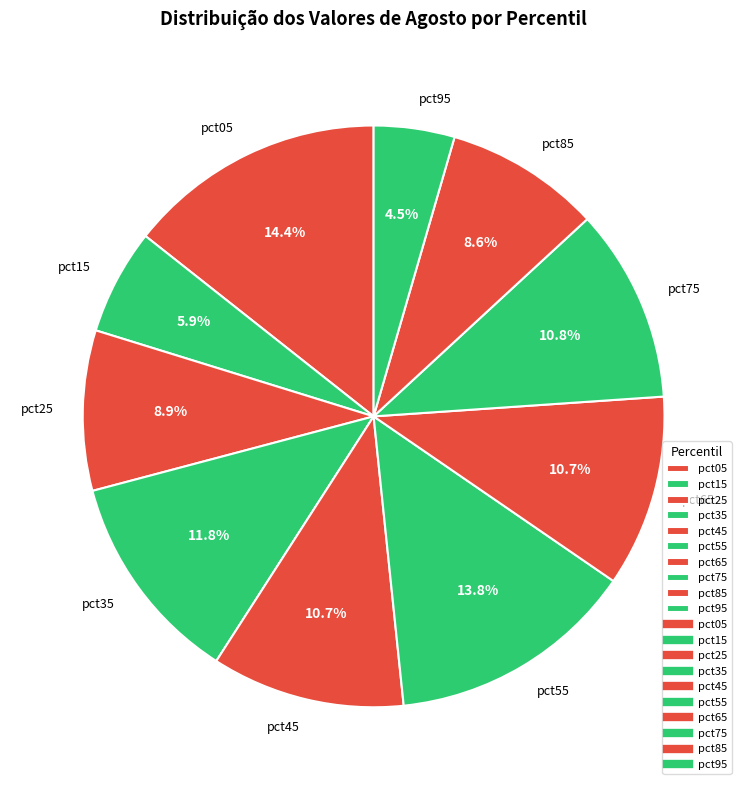

Does pct95 represent more than half of the total?

No